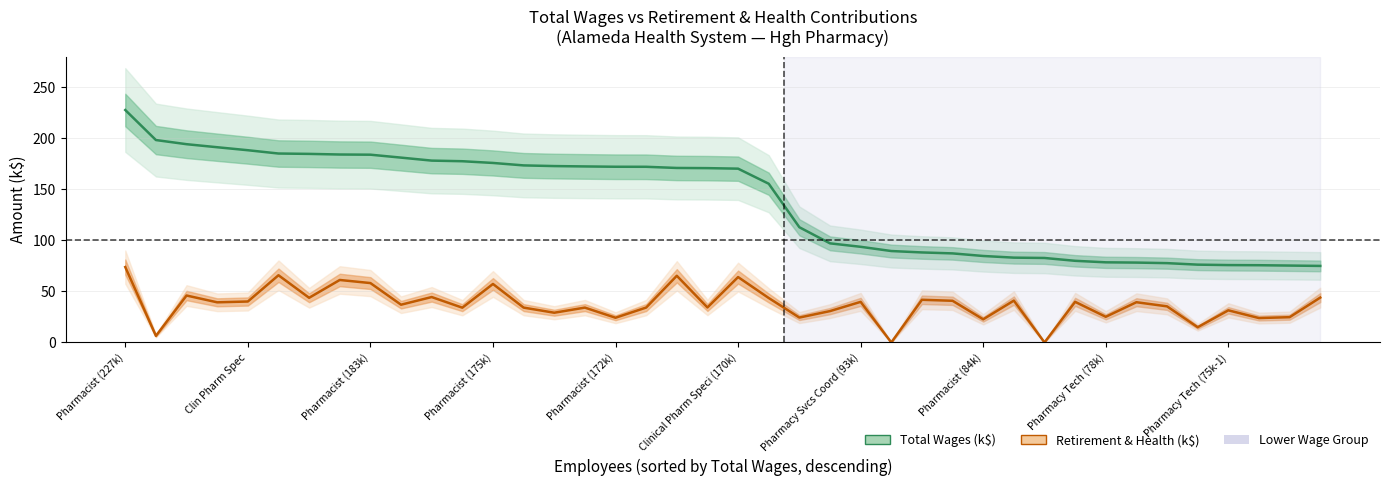

At which label does Retirement & Health (k$) first exceed 39?

Pharmacist (227k)